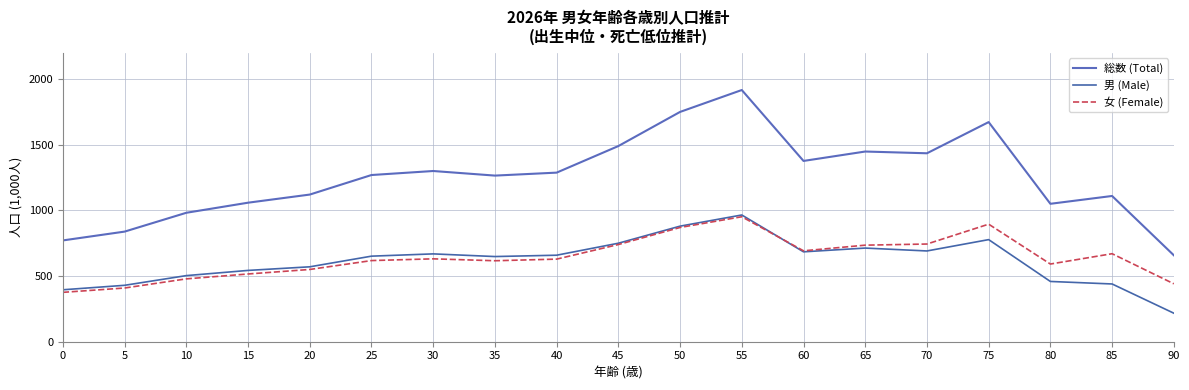

At 20, list the series in order from largest to smallest.

総数 (Total), 男 (Male), 女 (Female)